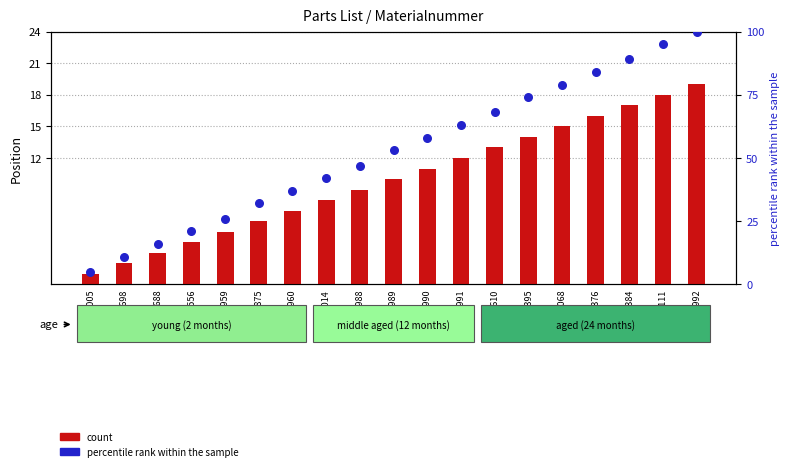

At which category is the sum across all series the highest?

20004992